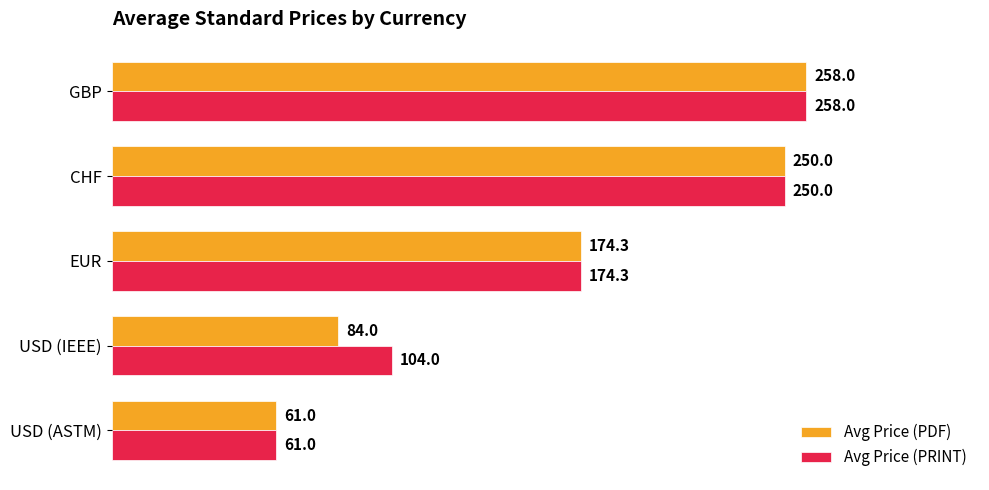

What is the sum of all Avg Price (PDF) values?

827.3